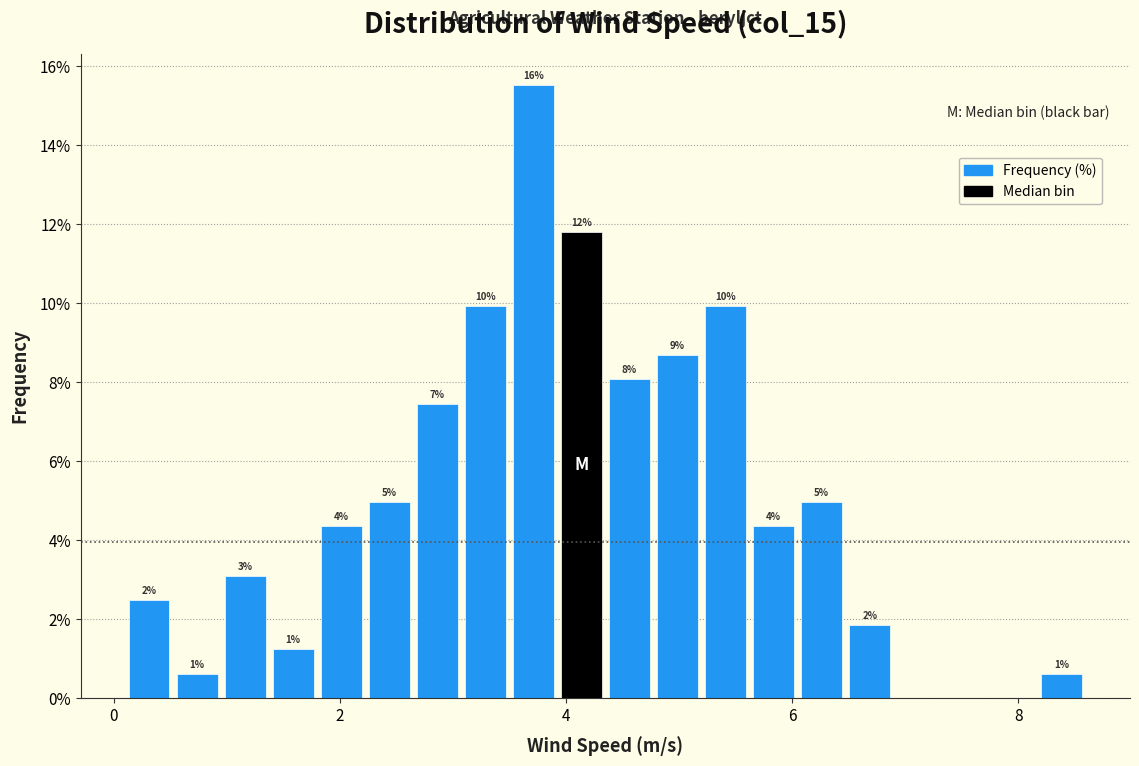

Around what value on the x-axis is the tallest bar? Give the approximate position of its centre, as read against the axis.

3.8